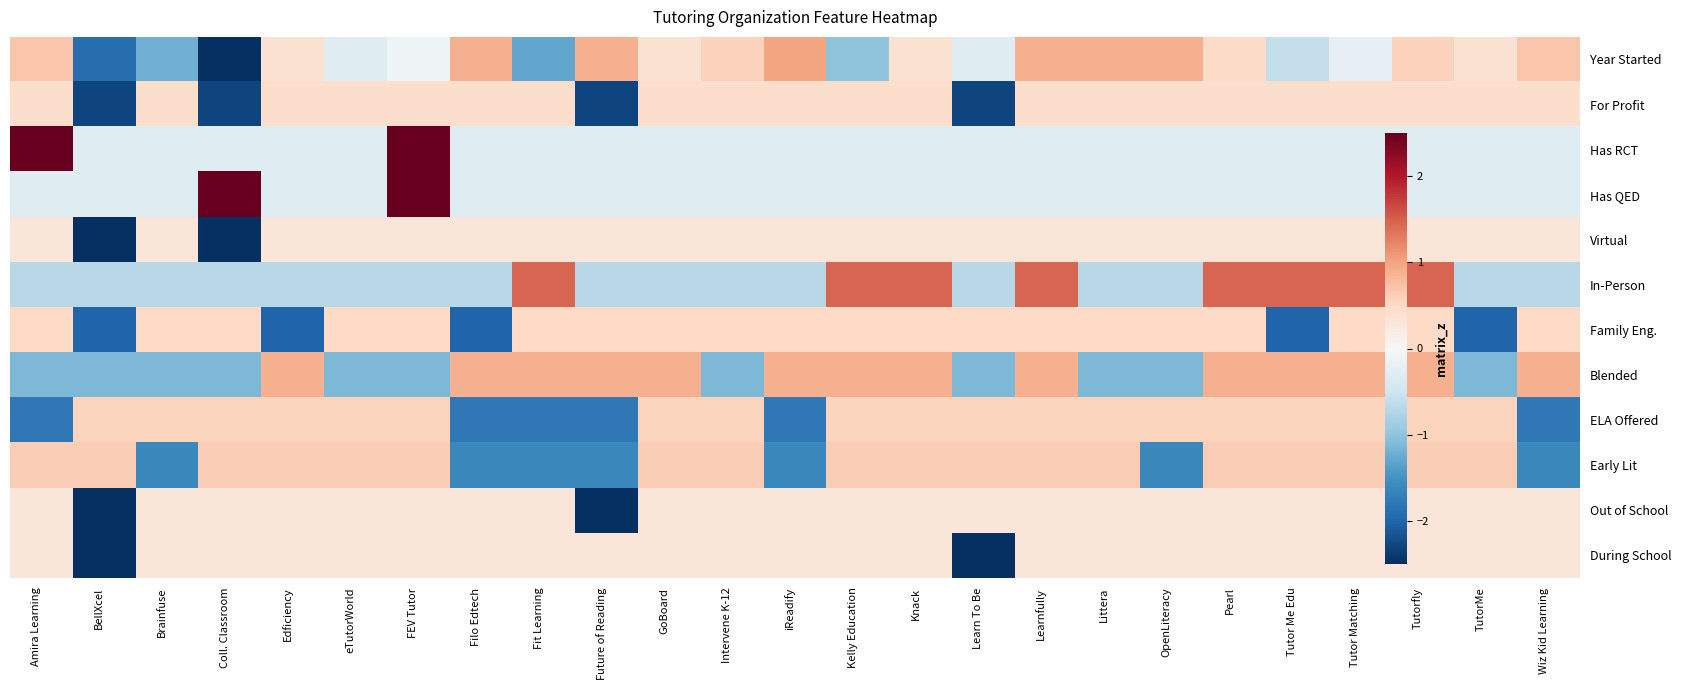

What is the spread (max minus min) of values at FEV Tutor?

4.5